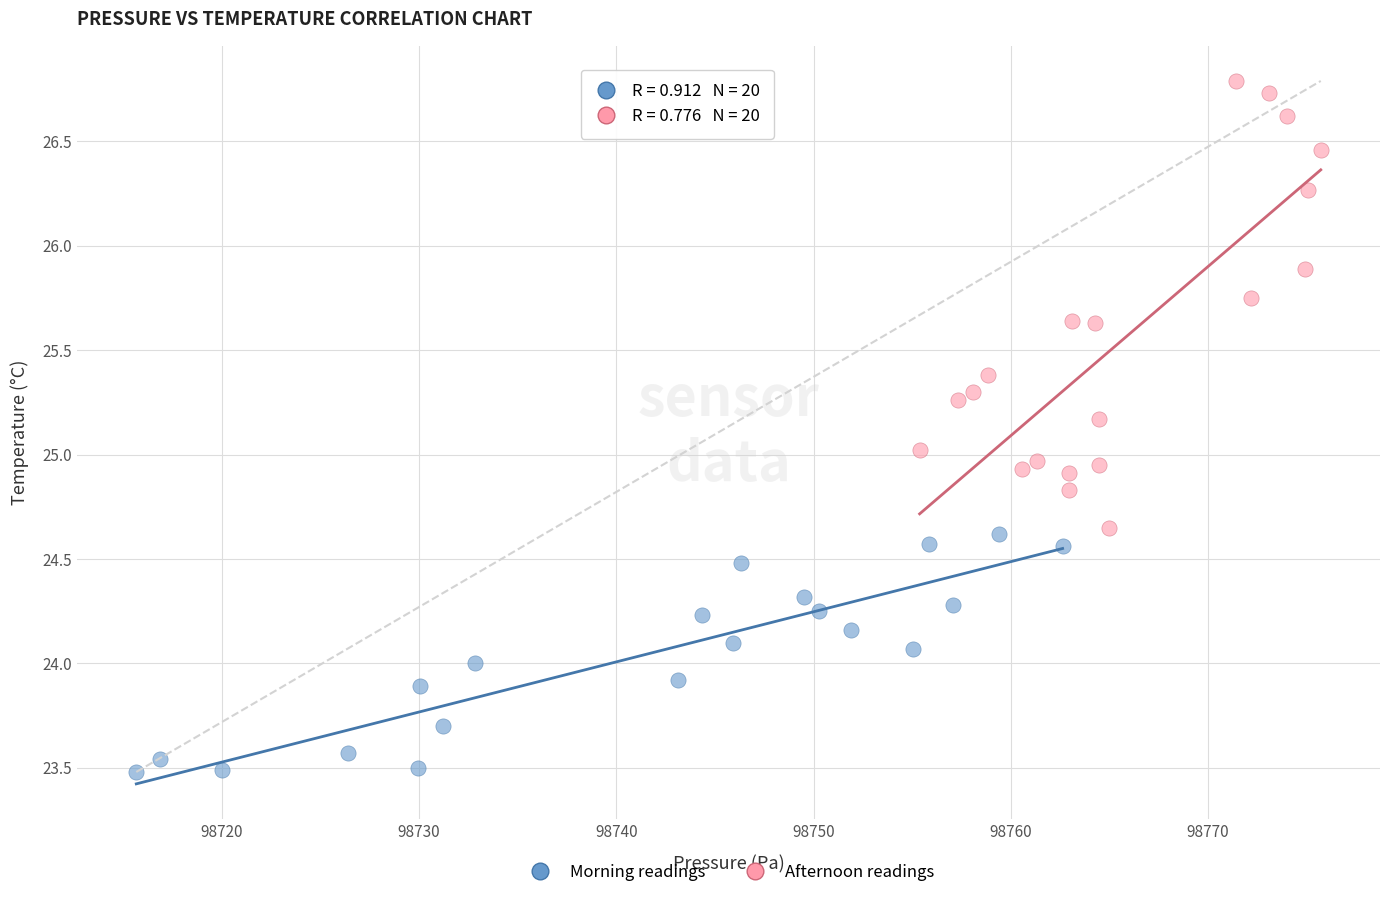

Which series has the widest spread of Y values?

Afternoon readings